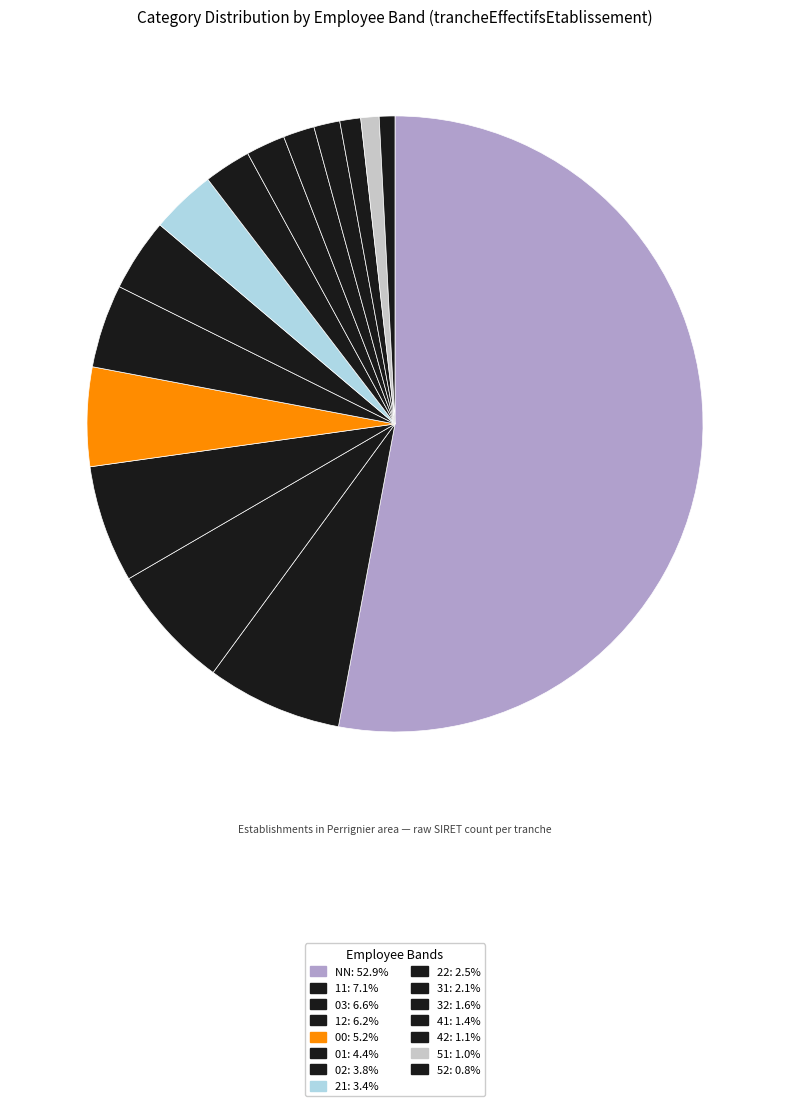

To the nearest percent, what is the difference between the 31 and 52 slice percentages?

1%